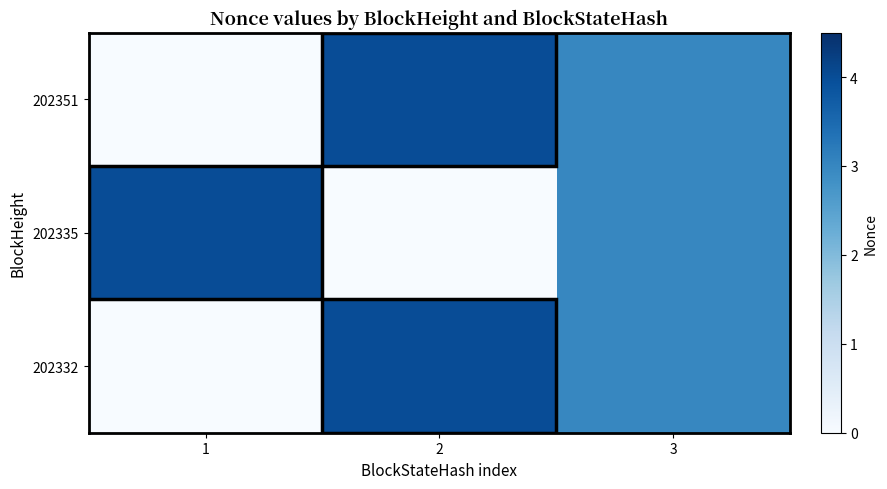

Between 1 and 2, which series saw the biggest shift?

202351